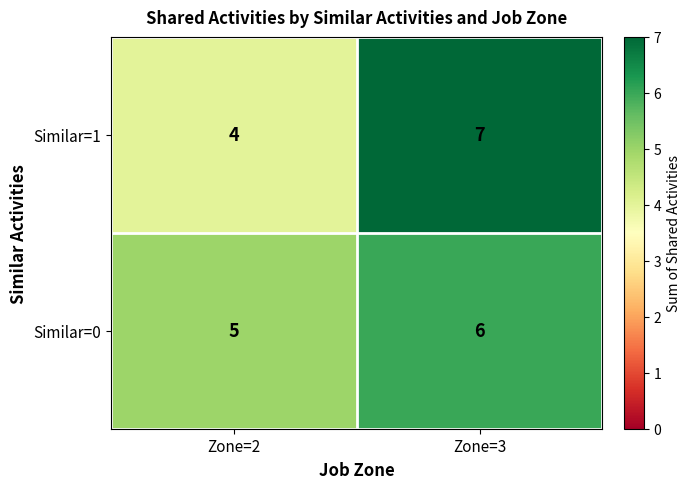

Rank the categories by Similar=0 value from highest to lowest.

Zone=3, Zone=2